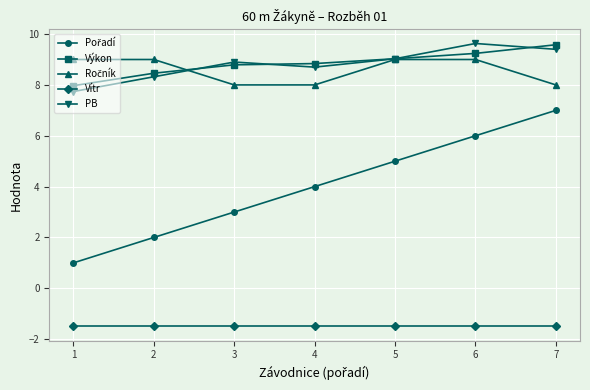

True or false: Výkon and Vítr cross at least once.

False